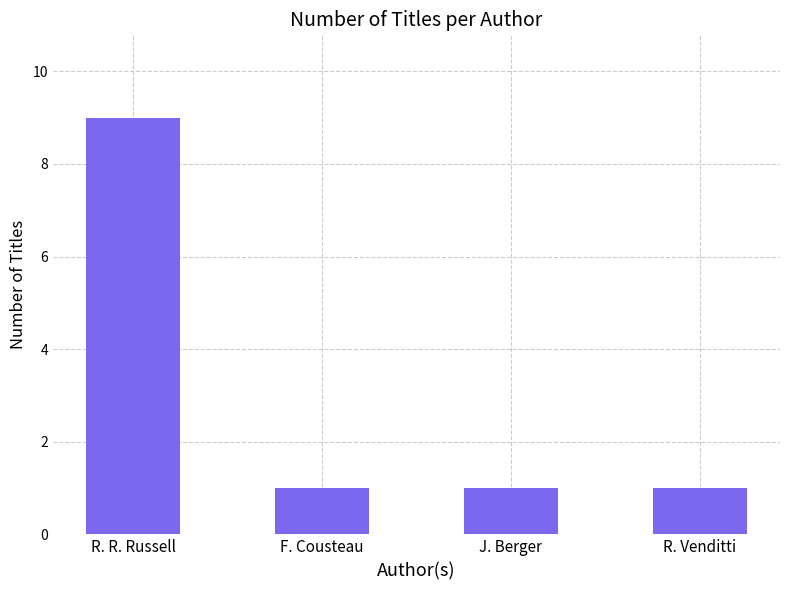

Reading right to left, transcribe all the data shown in this chart.

1	1	1	9